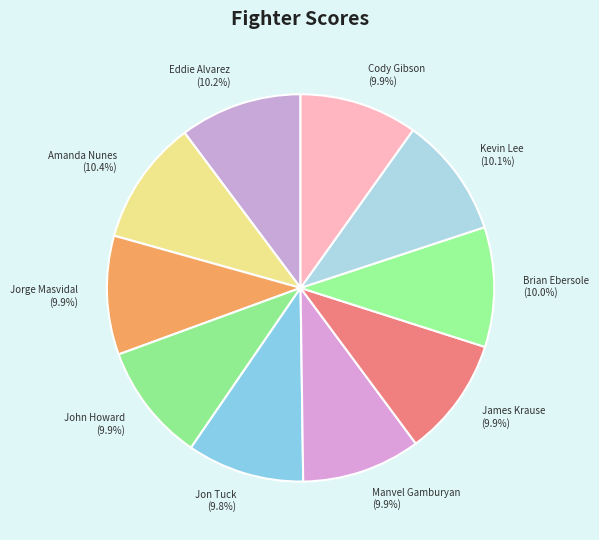

Approximately how many times larger is the value at Cody Gibson compared to John Howard?

1.0